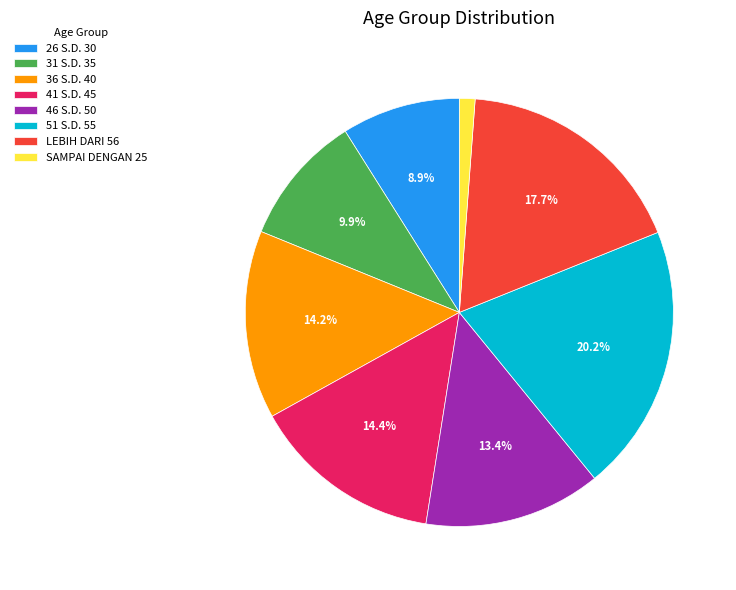

Which slice is the largest?

51 S.D. 55